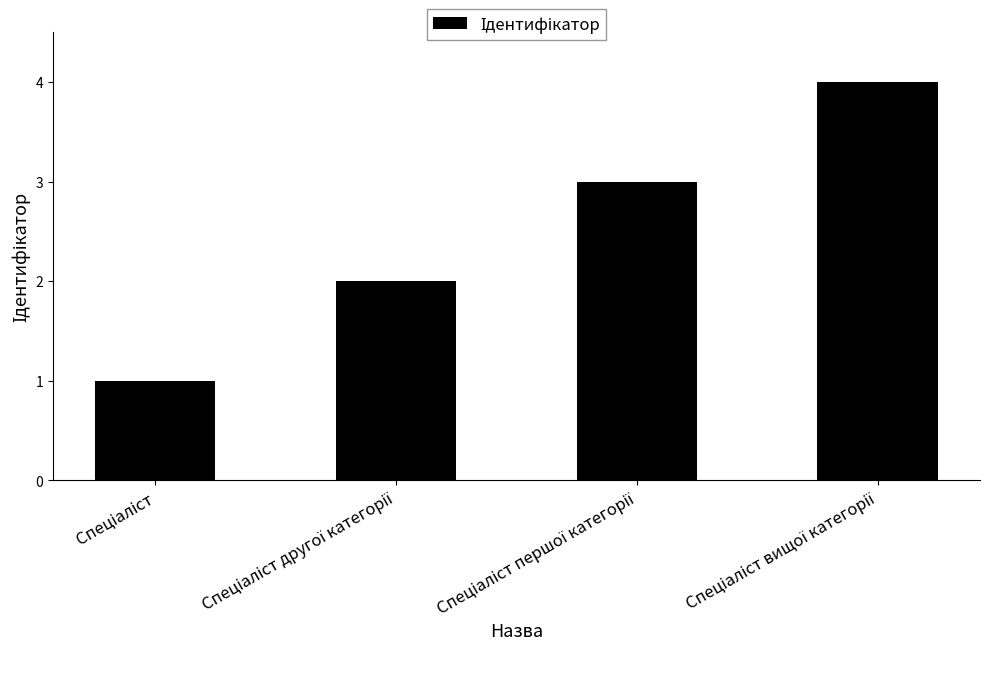

What is the value of the 1st bar from the left?

1